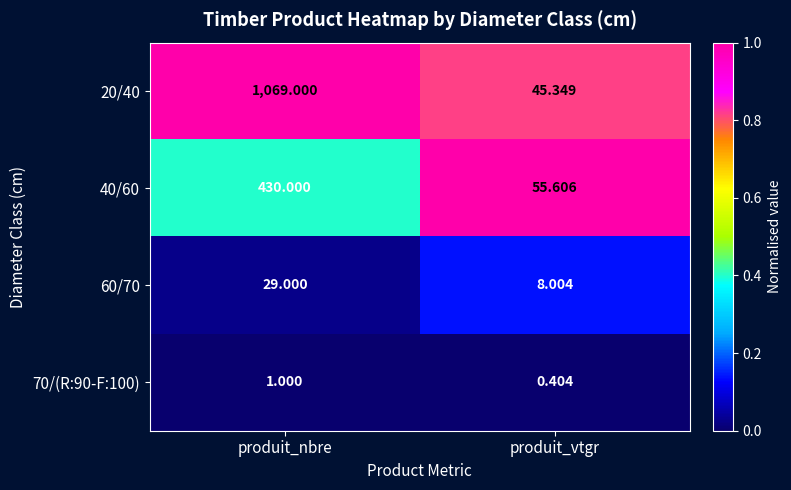

Rank the categories by 70/(R:90-F:100) value from lowest to highest.

produit_vtgr, produit_nbre